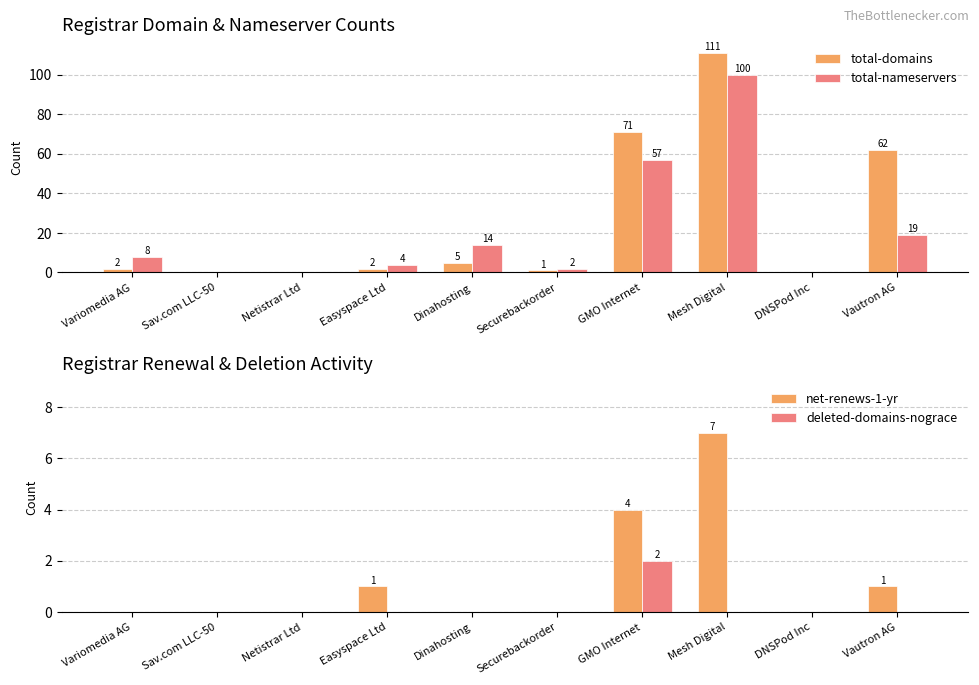

Does the chart contain any negative values?

No